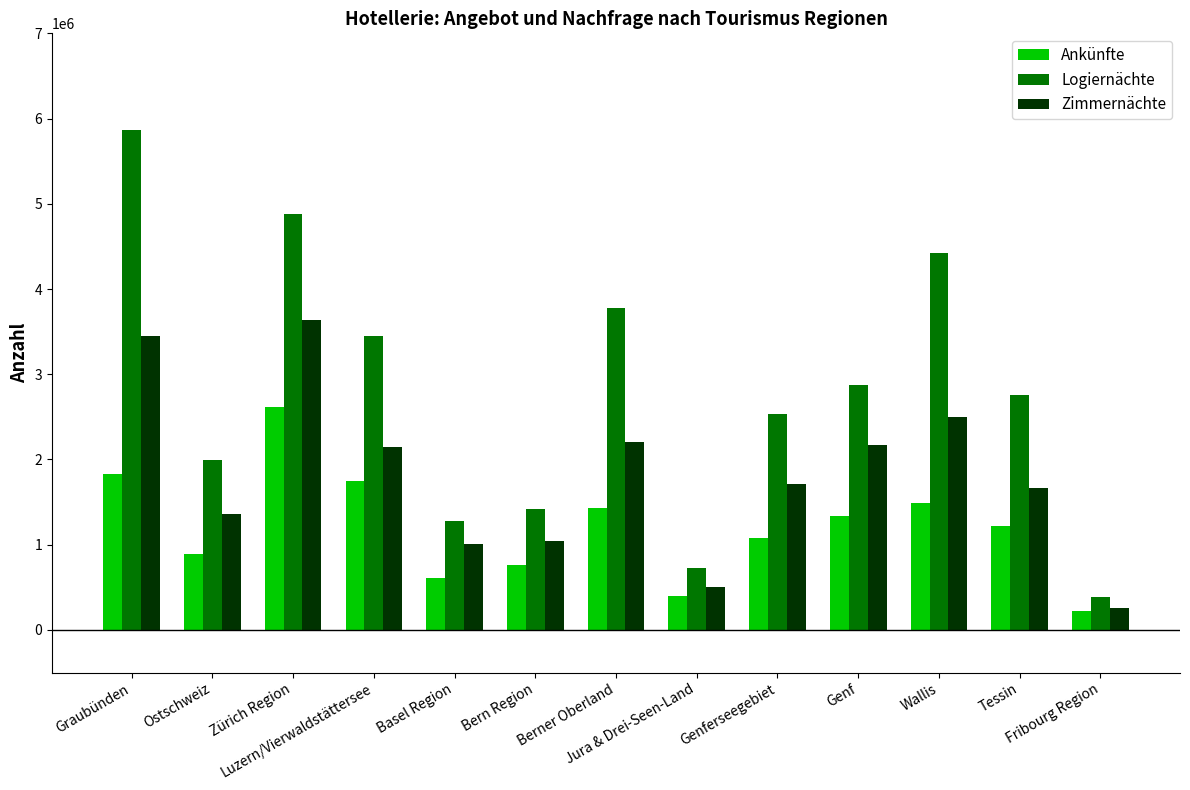

What is the maximum value shown in the chart?

5867775